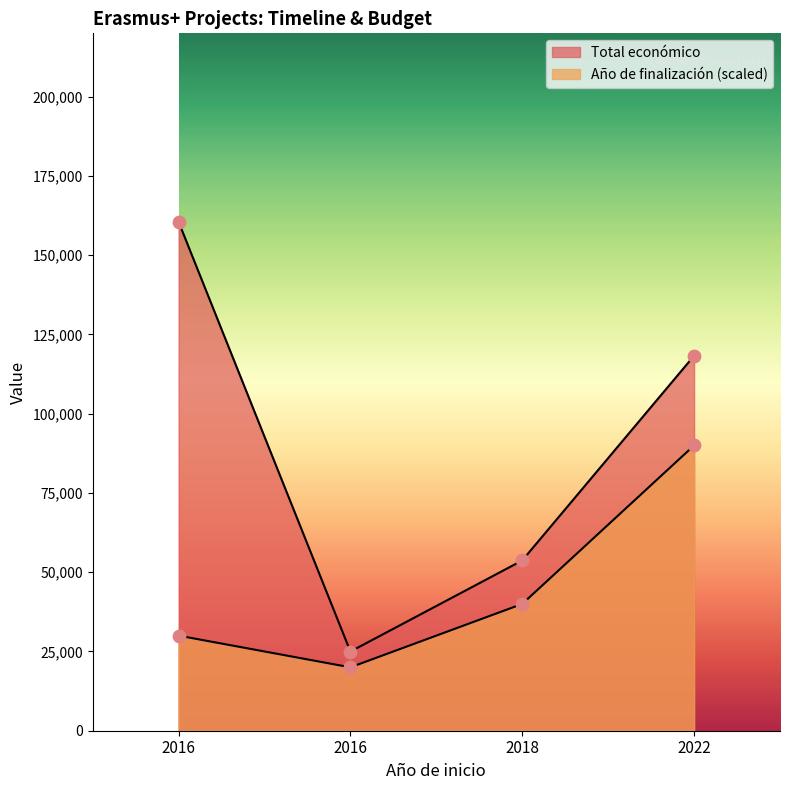

At how many categories does at least one series exceed 34288?

3